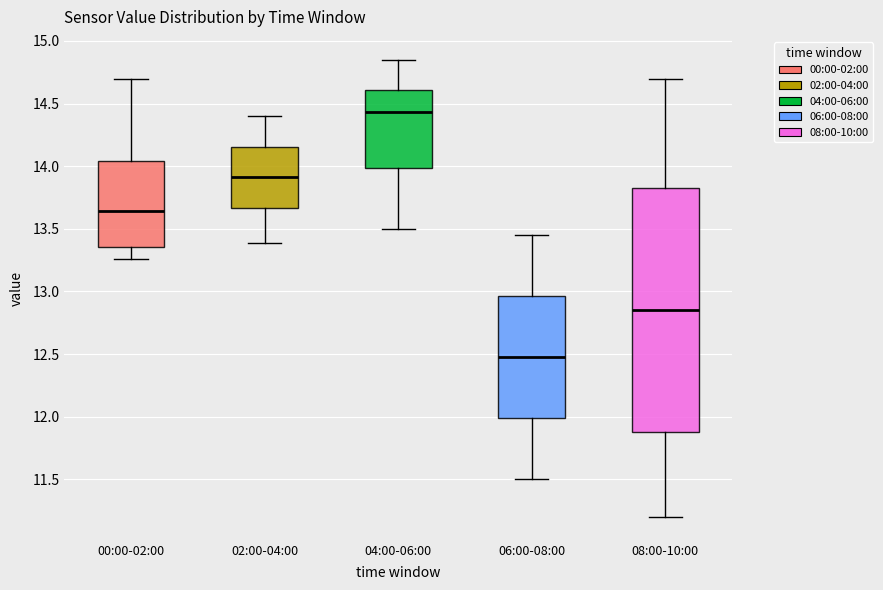

Reading left to right, transcribe this box plot: for each box, give where its median line is, the range the box spans, and where its two whiskers end, as read against the y-axis. The values are not printed on the chart, so give them approximately, as read against the axis.

00:00-02:00: median 13.65, box 13.35 to 14.05, whiskers 13.25 to 14.70
02:00-04:00: median 13.90, box 13.65 to 14.15, whiskers 13.40 to 14.40
04:00-06:00: median 14.45, box 14.00 to 14.60, whiskers 13.50 to 14.85
06:00-08:00: median 12.50, box 12.00 to 12.95, whiskers 11.50 to 13.45
08:00-10:00: median 12.85, box 11.90 to 13.85, whiskers 11.20 to 14.70